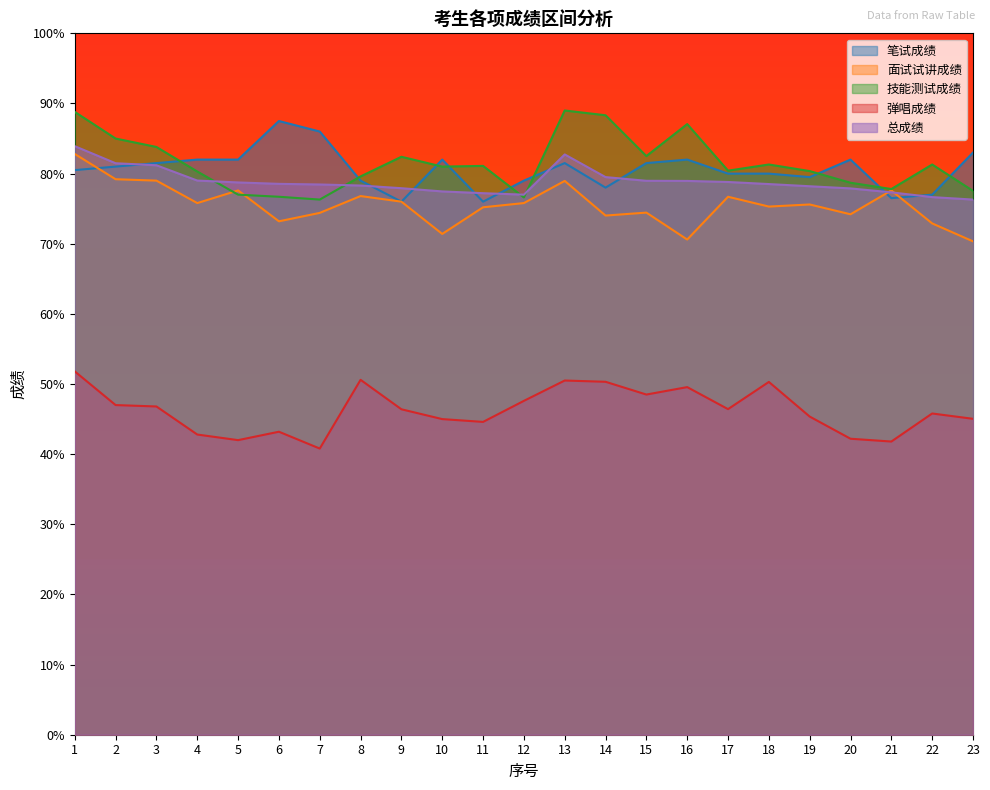

What is the sum of the 面试试讲成绩 values at 9 and 16?

146.6